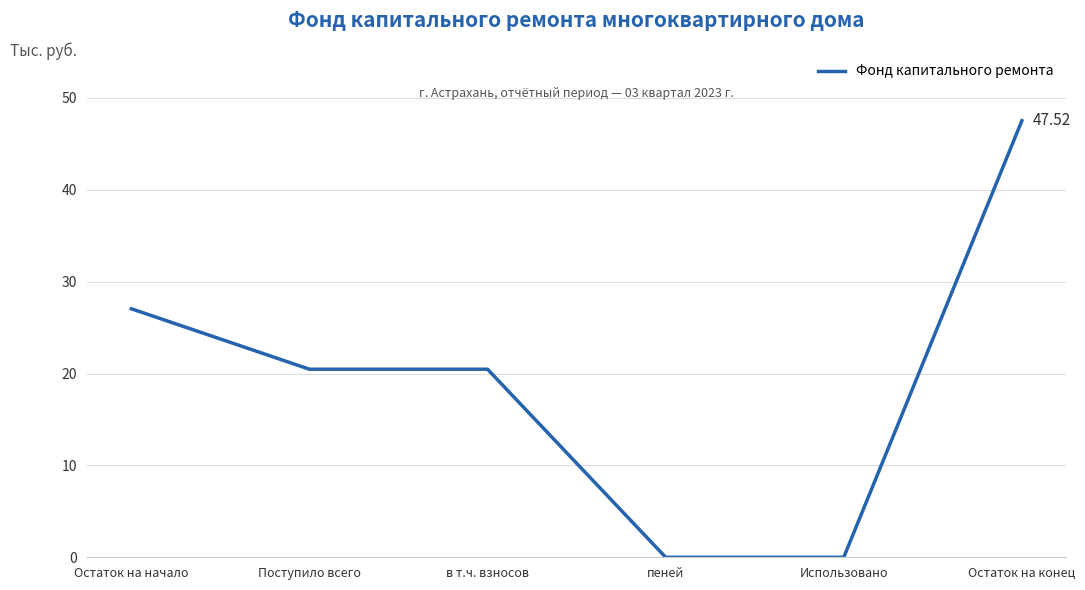

Reading right to left, extract all data points from this chart.

47.5	0.0	0.0	20.5	20.5	27.1